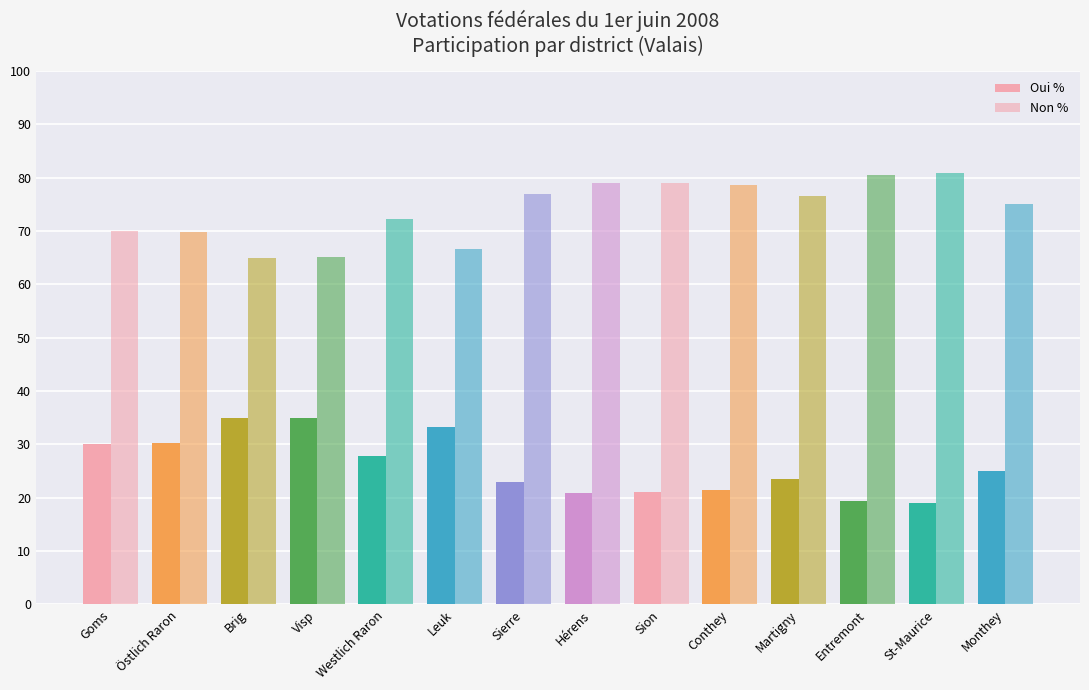

How many values in the Non % series are below 76?

7